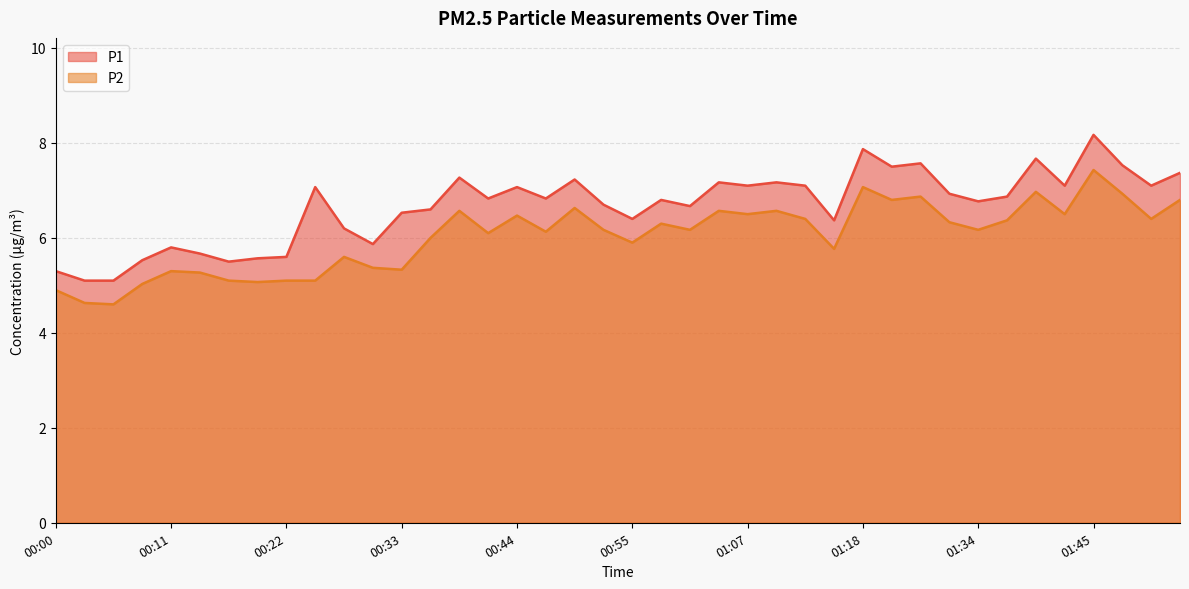

At how many categories does at least one series exceed 6?

30